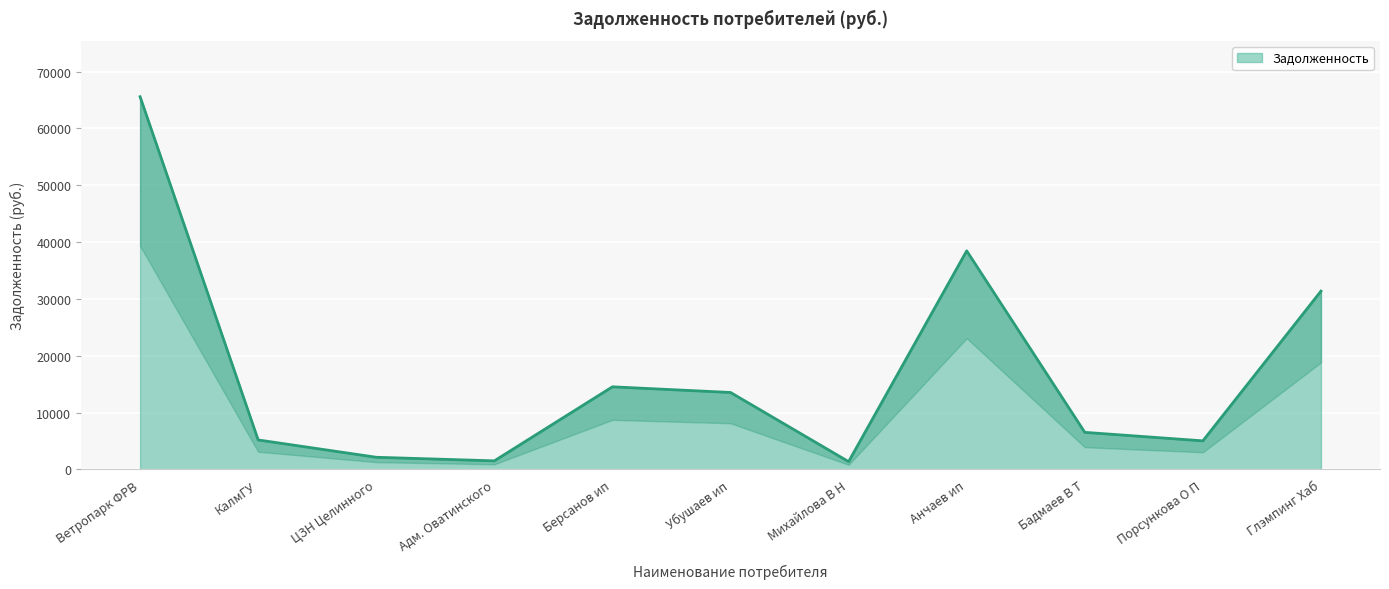

Is it true that Задолженность equals 31376.6 at Глэмпинг Хаб?

True